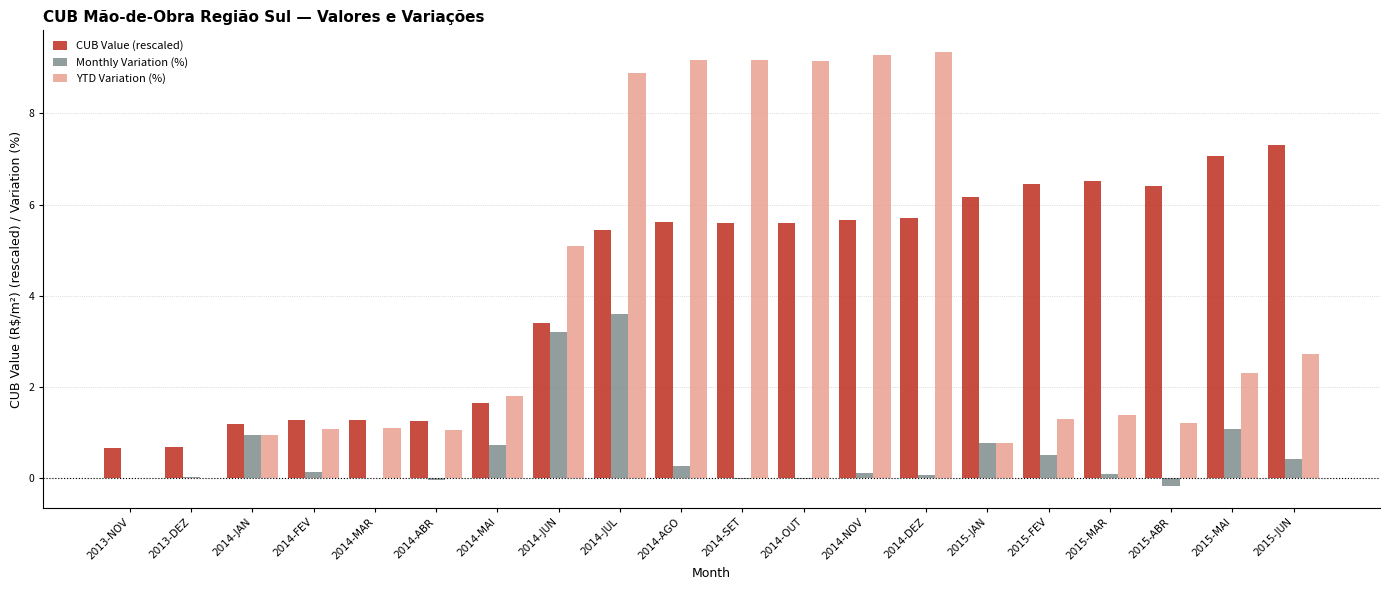

What is the highest value of the CUB Value (rescaled) series?

7.3